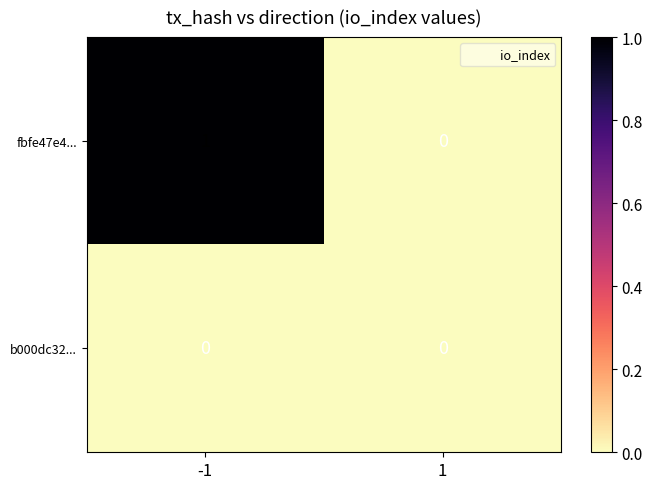

What is the total value across all series at -1?

1